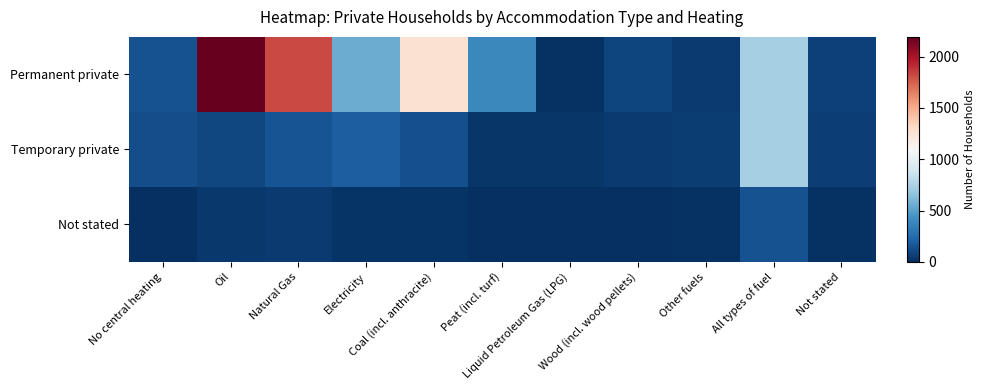

Rank the series by their average value, from lowest to highest.

Not stated, Temporary private, Permanent private